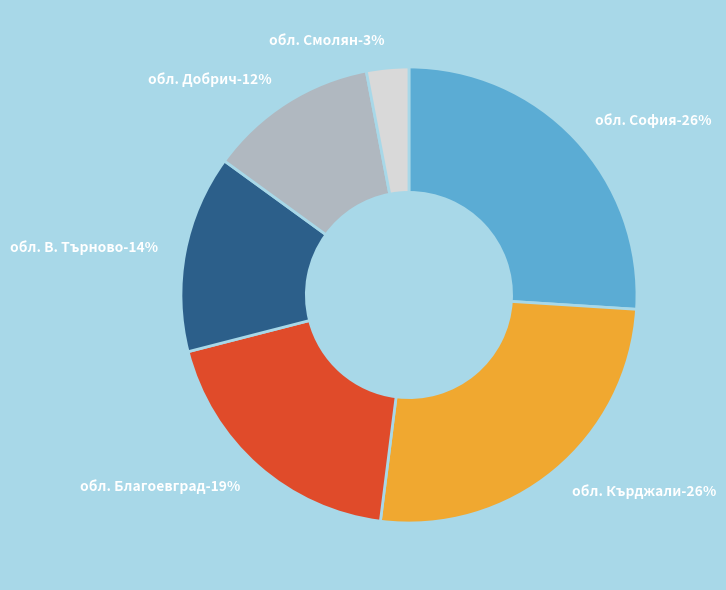

Which has a higher value, обл. София or обл. Добрич?

обл. София